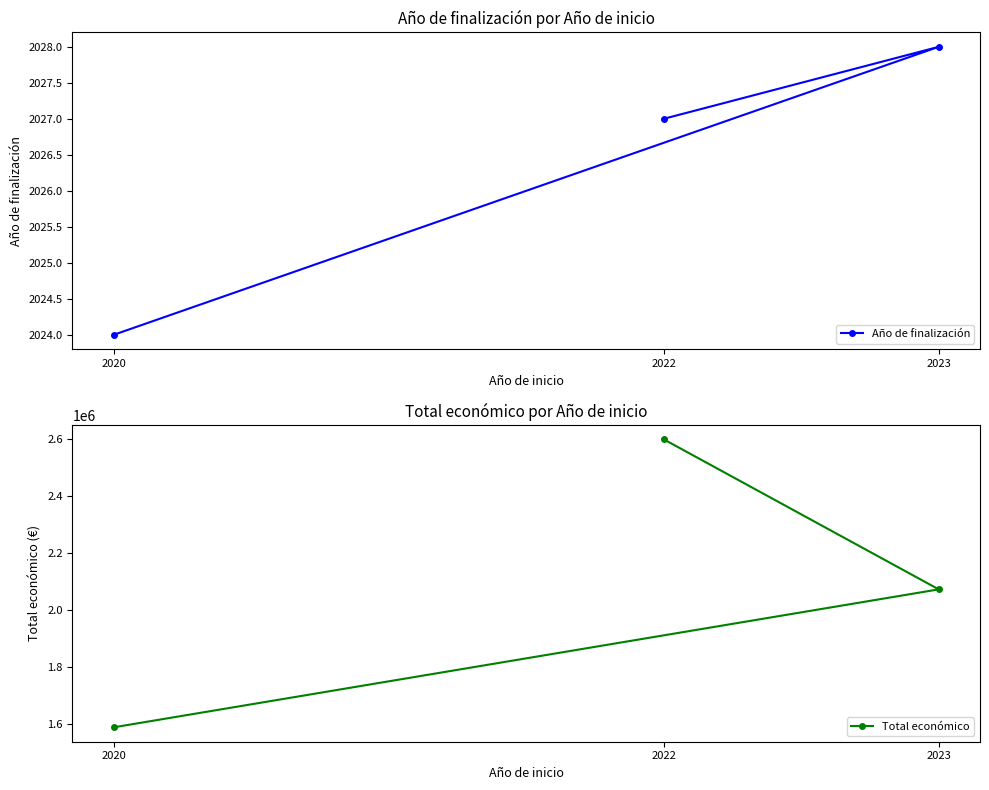

What position from the right is 2023?

2